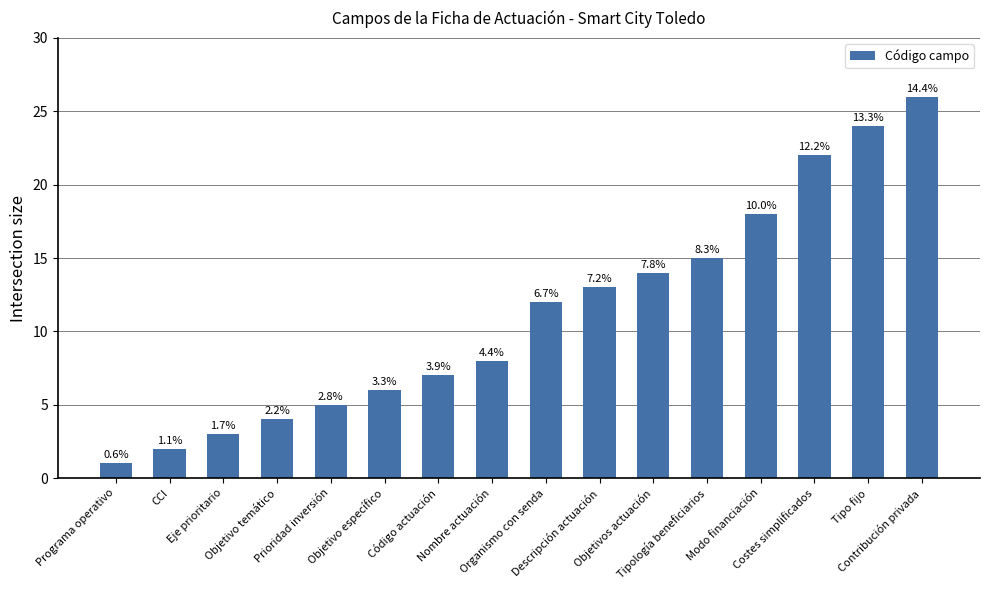

Between Tipo fijo and Objetivos actuación, which is larger?

Tipo fijo